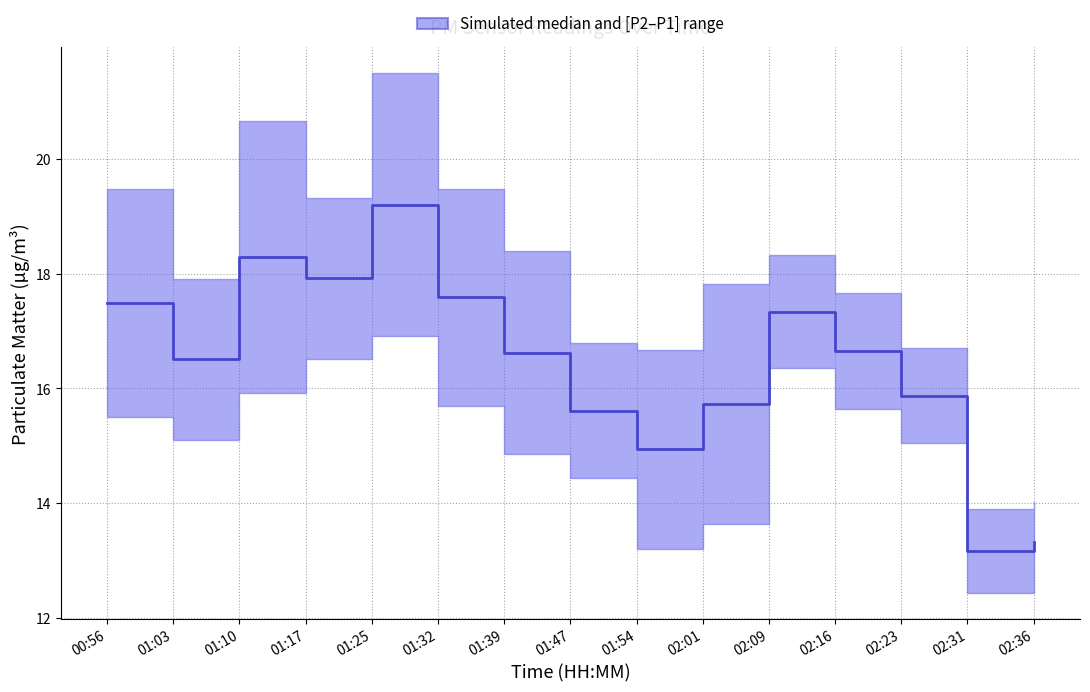

Which category has the lowest value across all series?

02:31